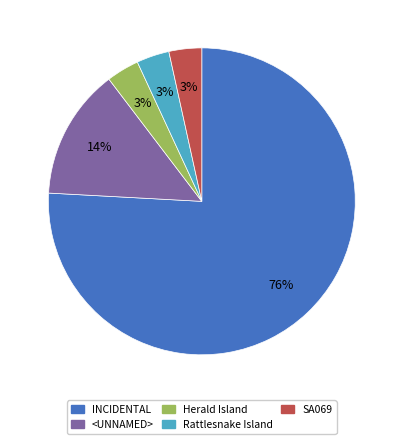

To the nearest percent, what is the average slice percentage?

20%